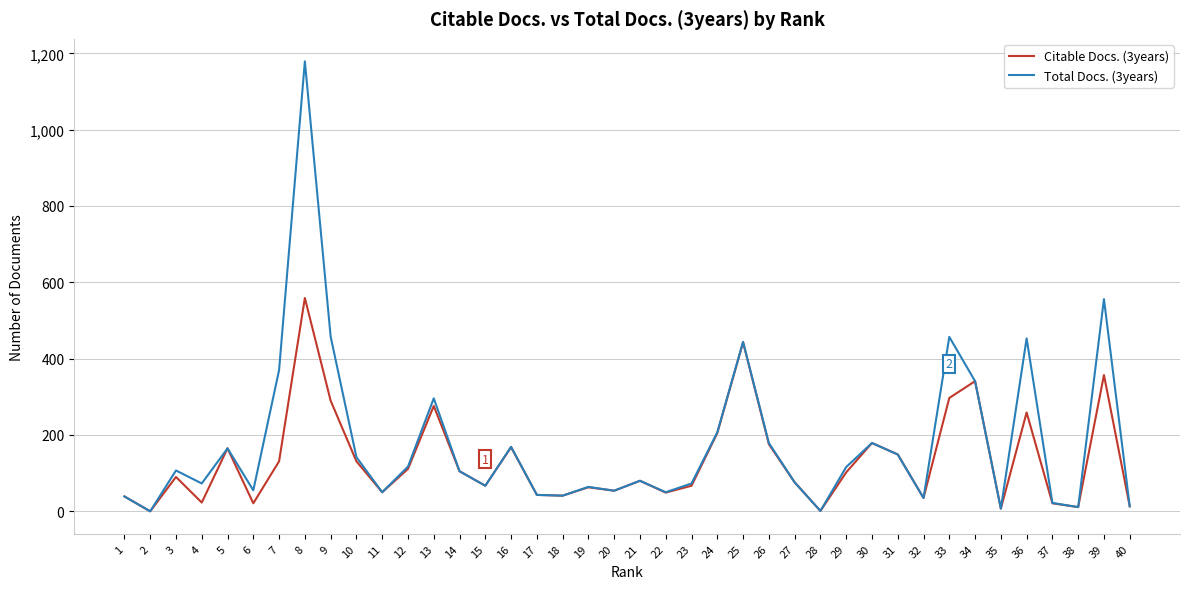

List the series in order of their peak value, highest first.

Total Docs. (3years), Citable Docs. (3years)